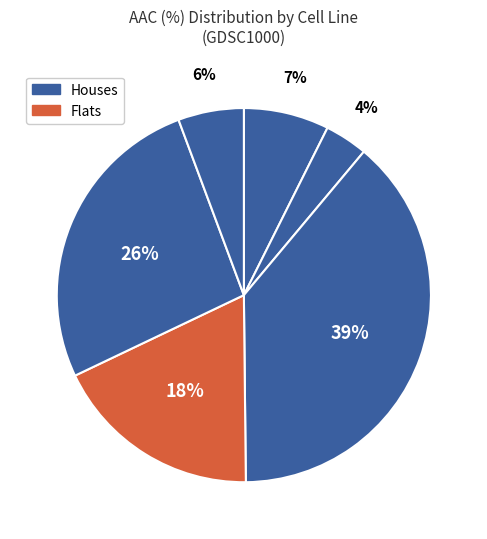

How many segments does this pie chart have?

6